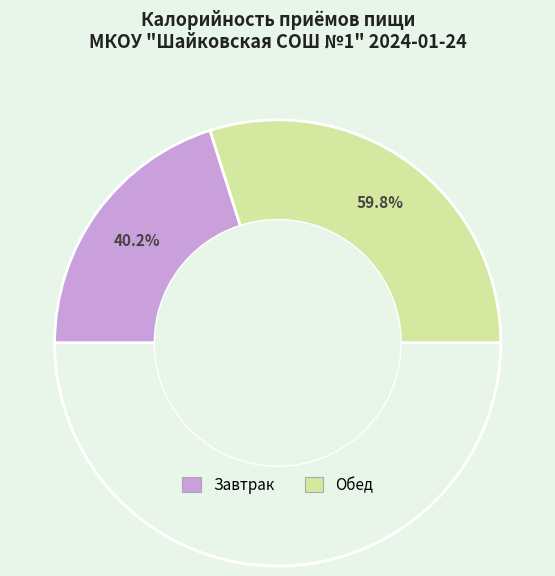

What is the change in value from Завтрак to Обед?

+231.5